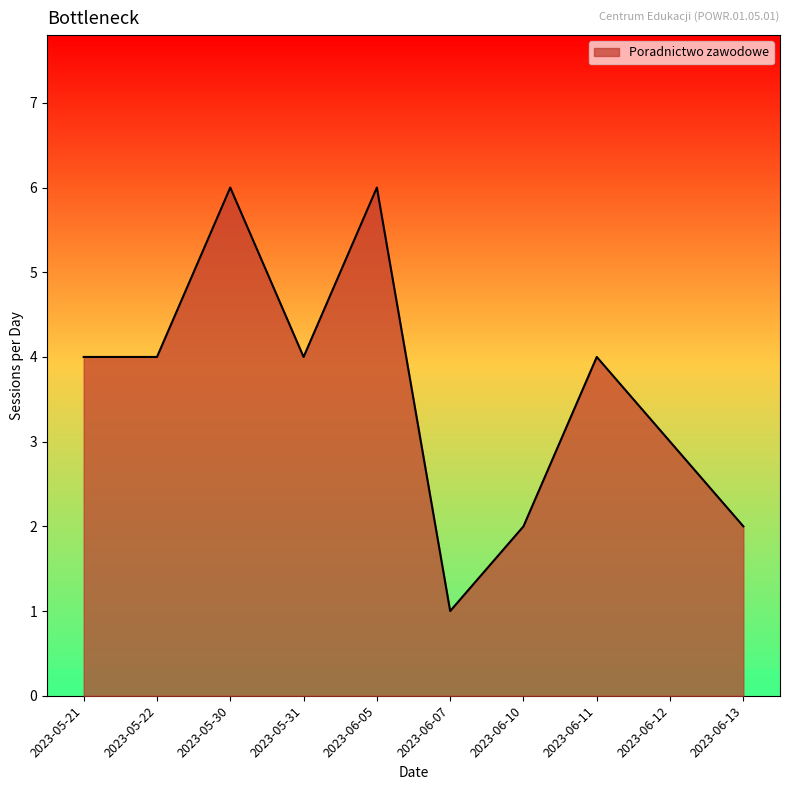

The chart shows a value of 4 at 2023-06-12. True or false?

False